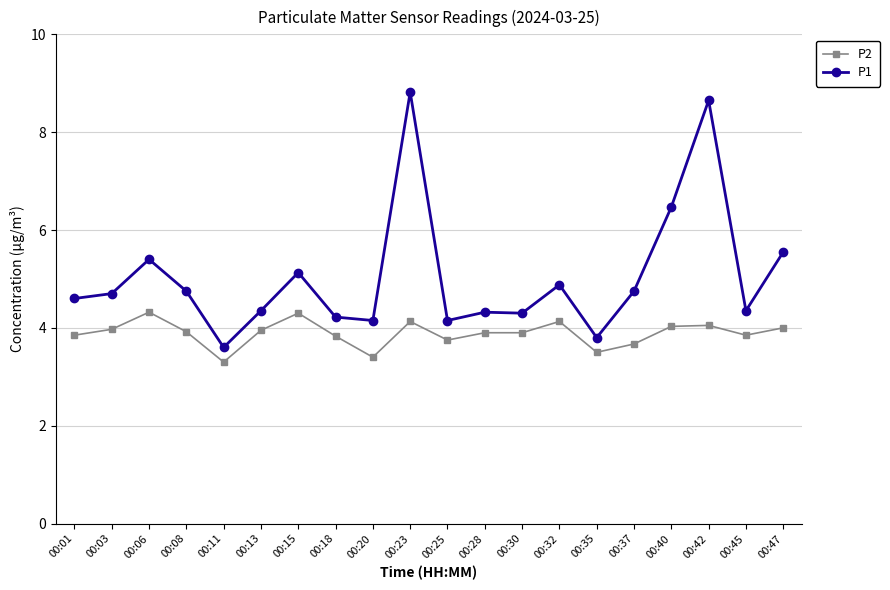

True or false: P2 and P1 intersect in this chart.

False